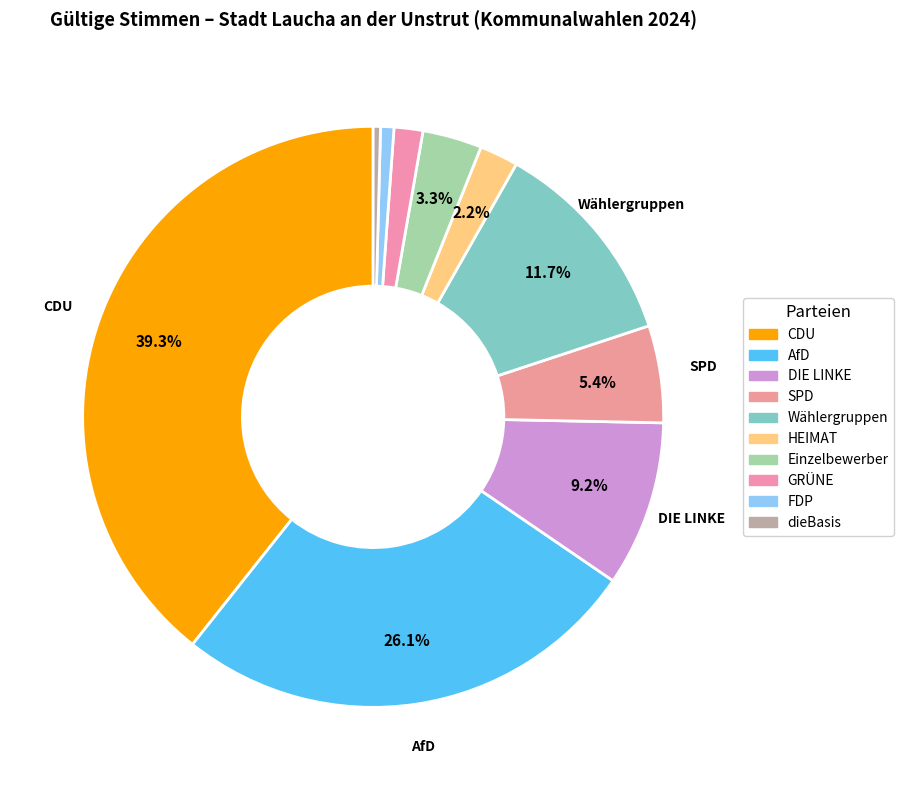

Does AfD account for over 50% of the chart?

No